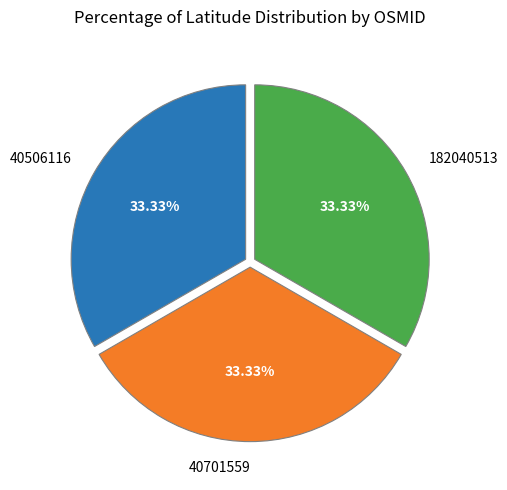

To the nearest percent, what is the combined percentage of 40506116 and 40701559?

67%